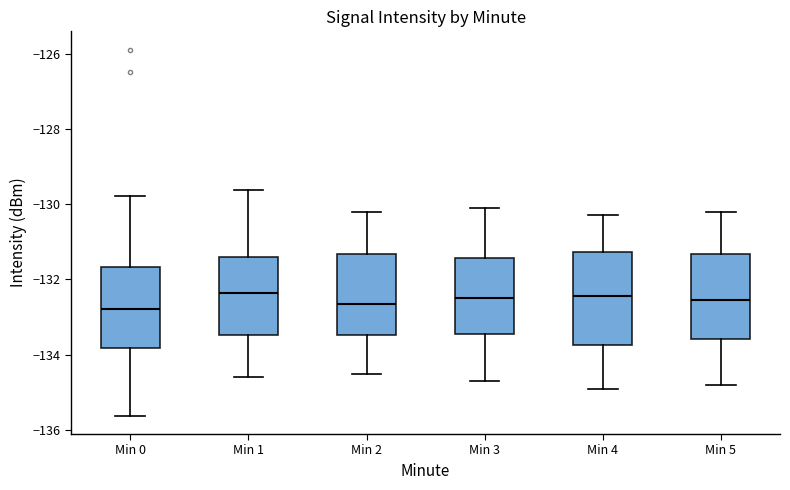

Where does the upper whisker of the box for Min 3 end on the y-axis? The values are not printed on the chart, so give them approximately, as read against the axis.

-130.0